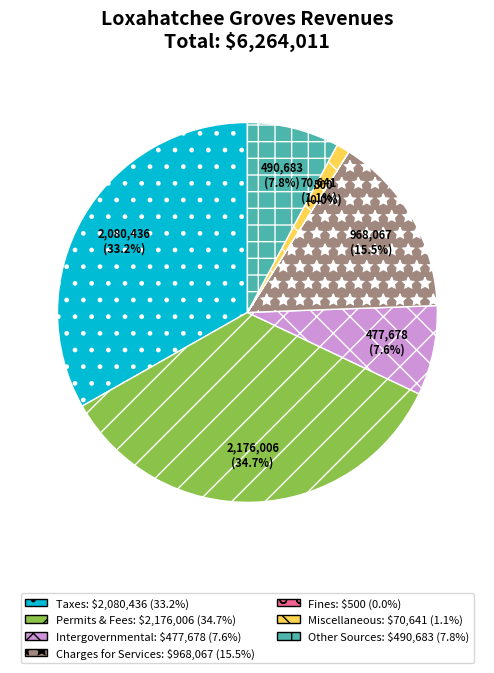

Is there any slice that represents more than half of the pie?

No